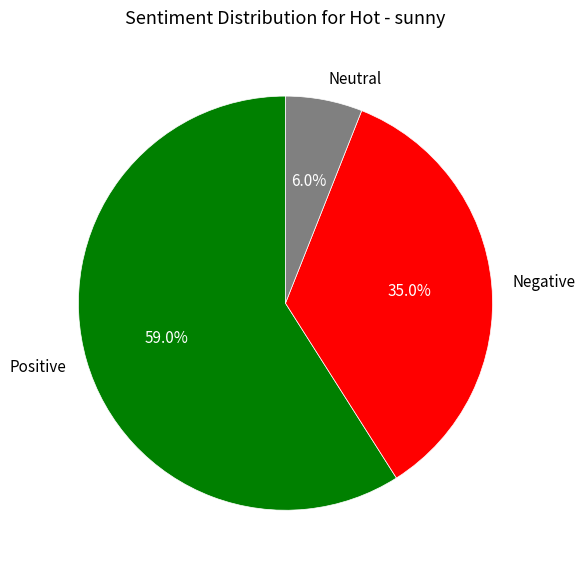

Rank the categories by value from lowest to highest.

Neutral, Negative, Positive